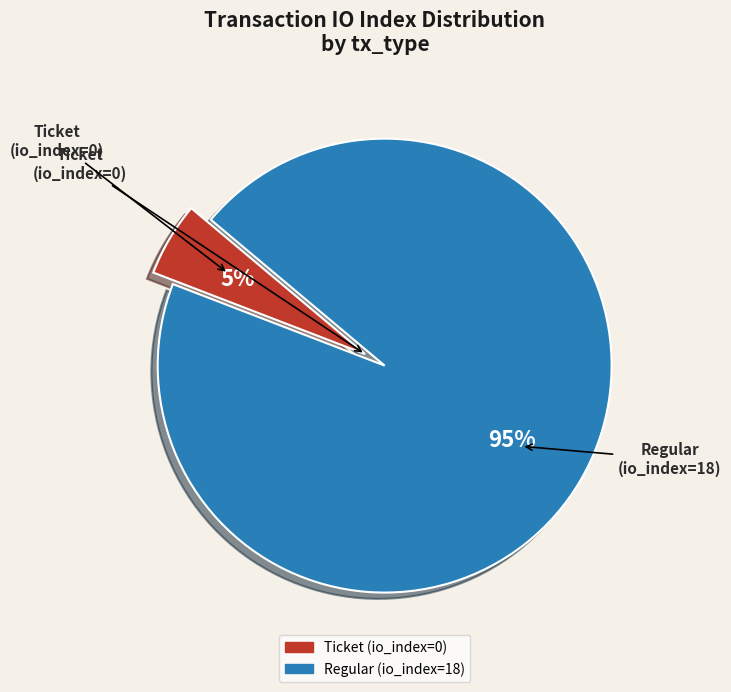

To the nearest percent, what is the average slice percentage?

50%